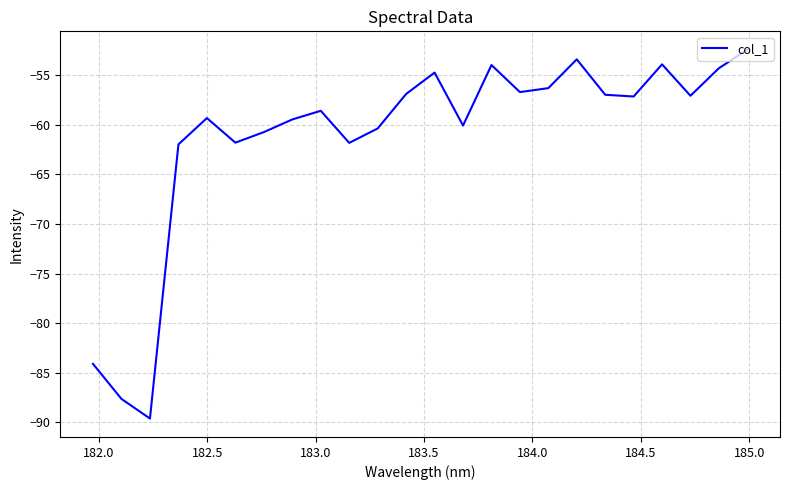

What is the difference between the maximum and minimum values?

37.2